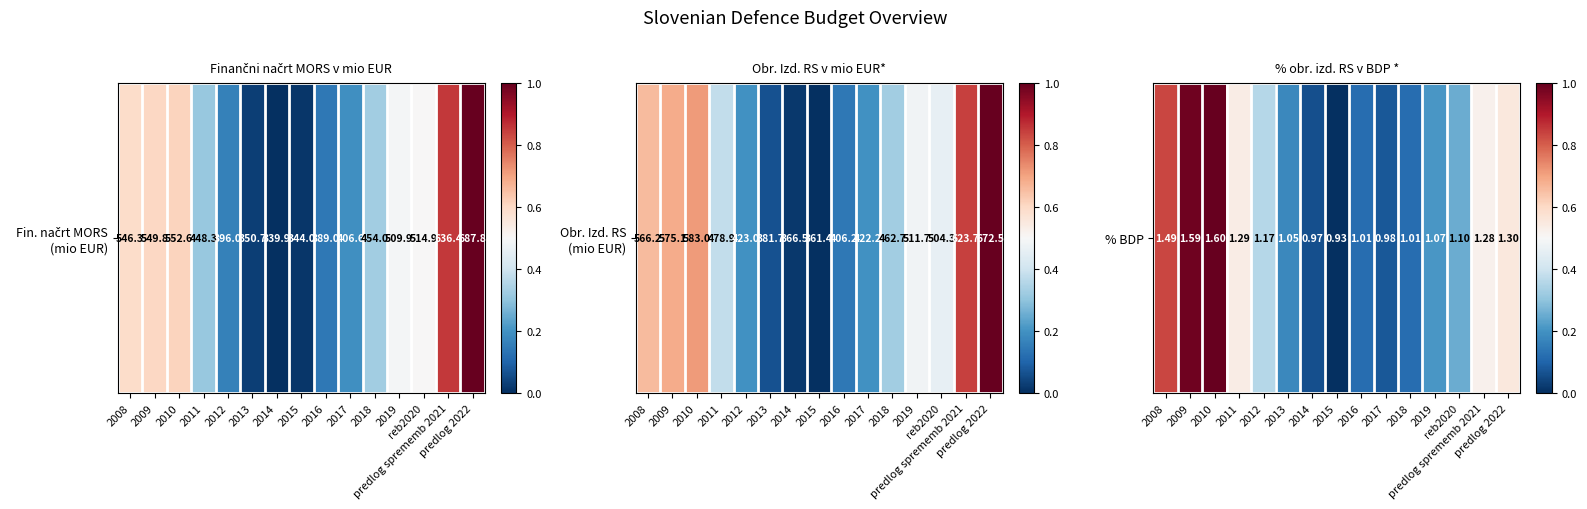

What is the difference between the maximum and minimum values?

1.0